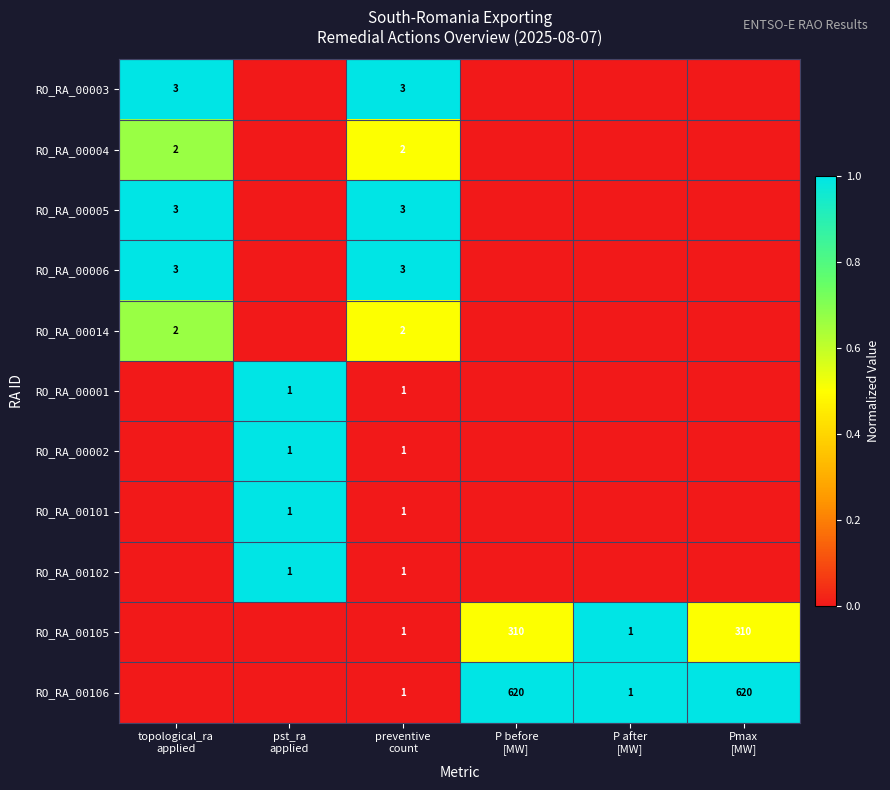

At which category does the chart reach its peak across all series?

topological_ra
applied